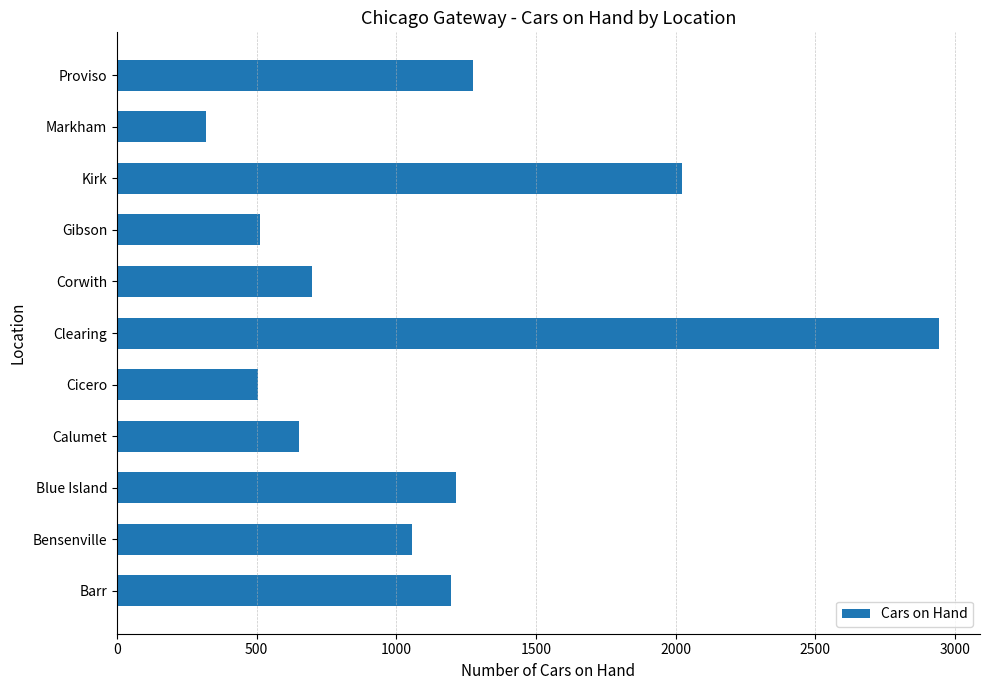

What is the average value?

1126